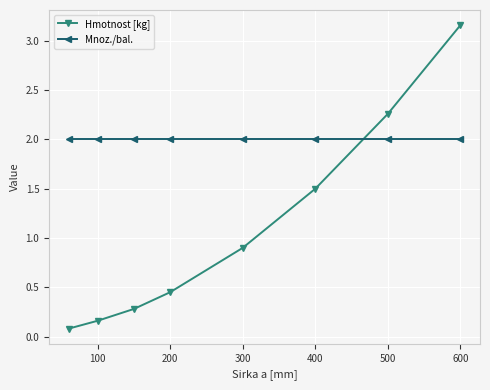

What is the average value of the Mnoz./bal. series?

2.0